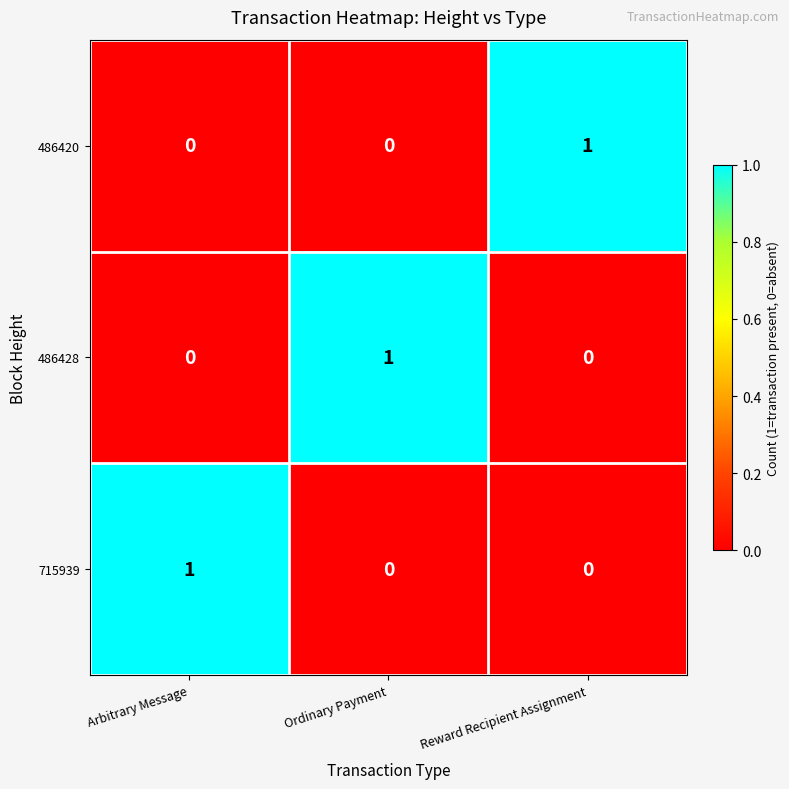

At how many categories does at least one series exceed 0?

3